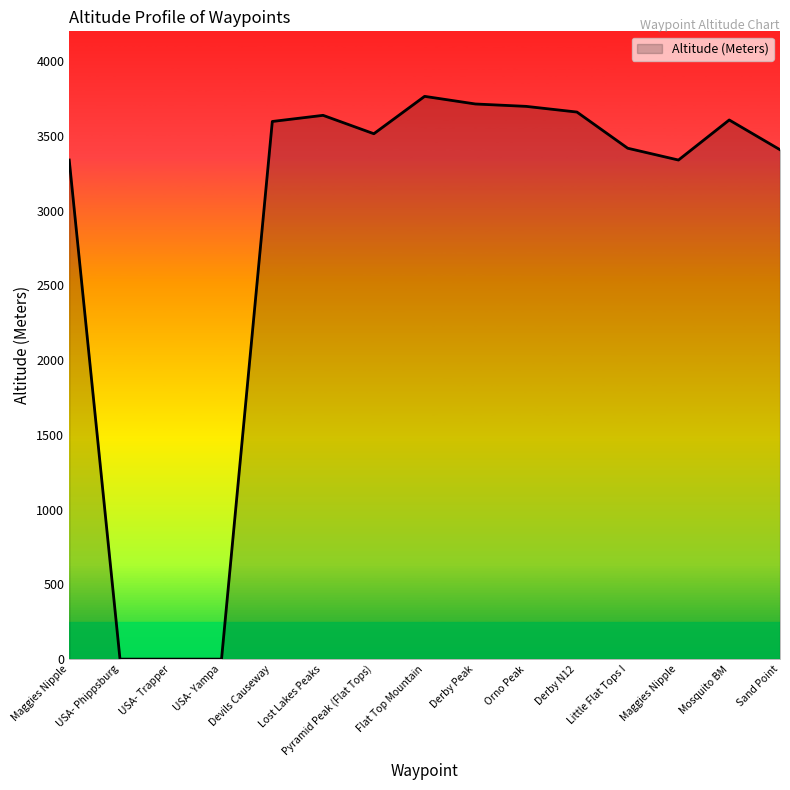

What is the value of the 8th point from the left?

3765